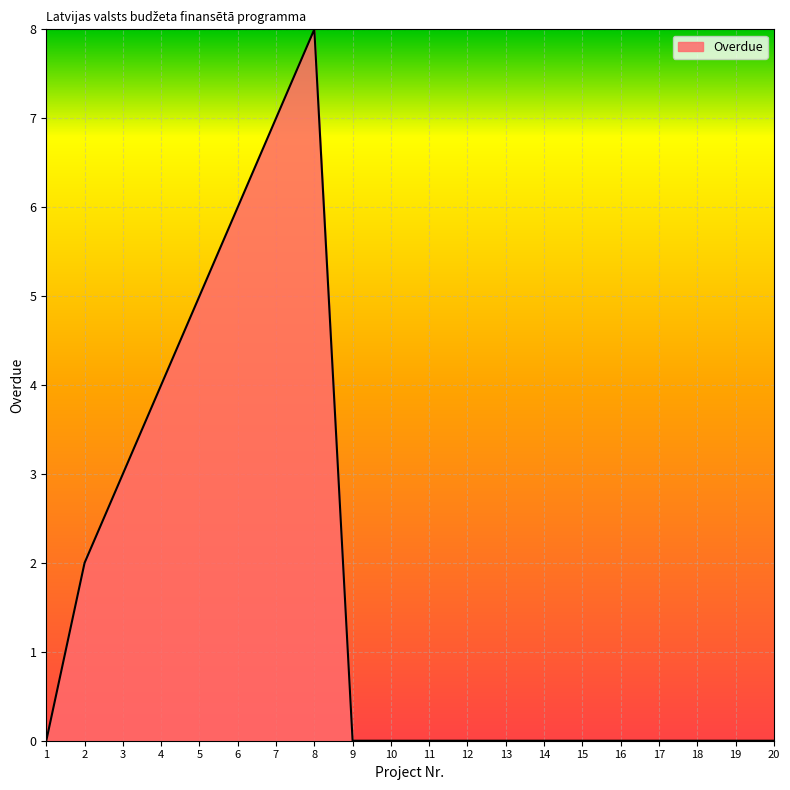

What is the sum of all values?

35